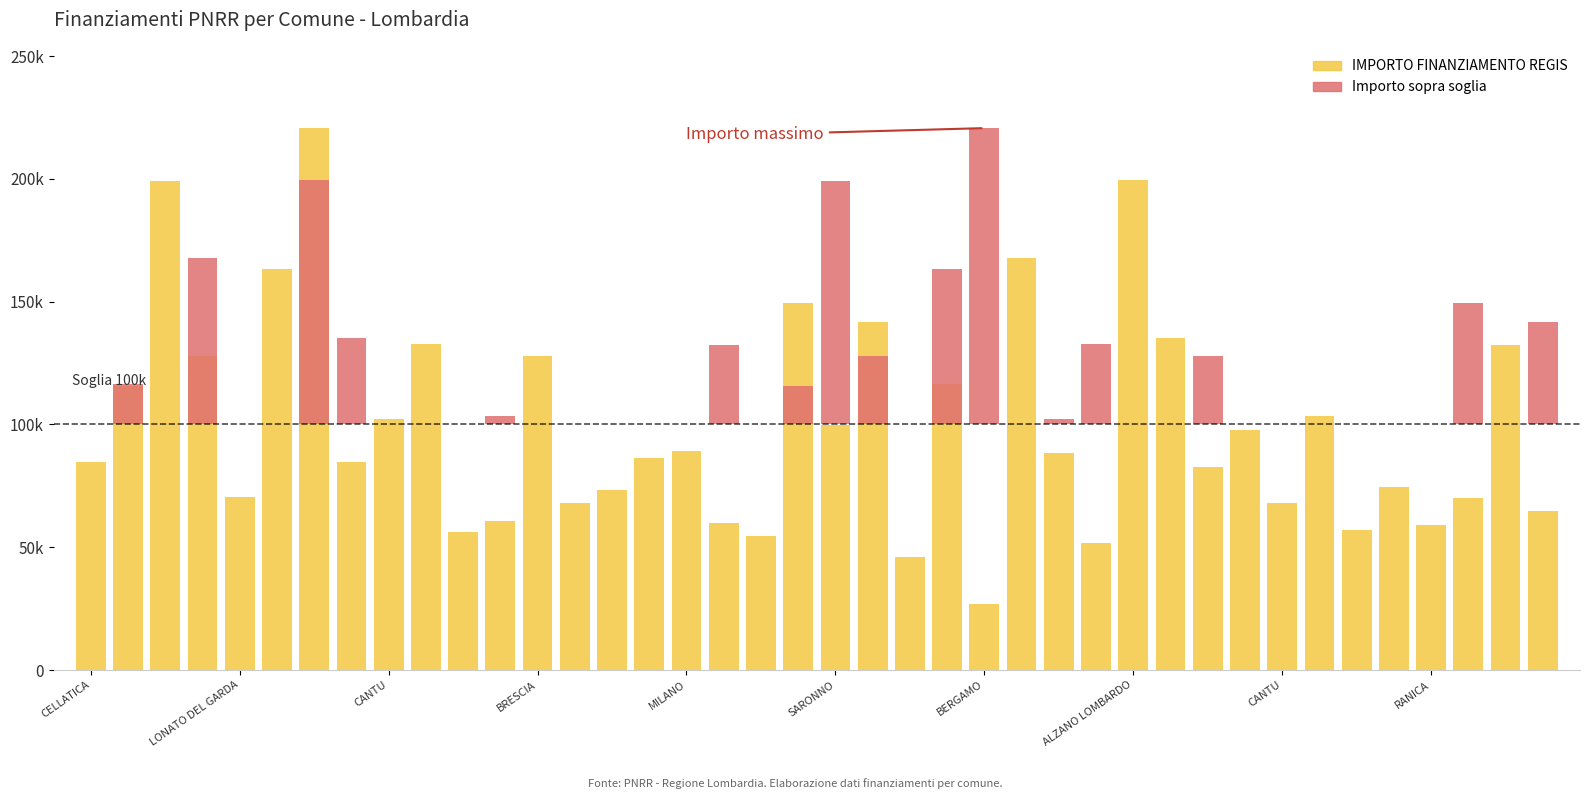

Count the number of data series in this chart.

2